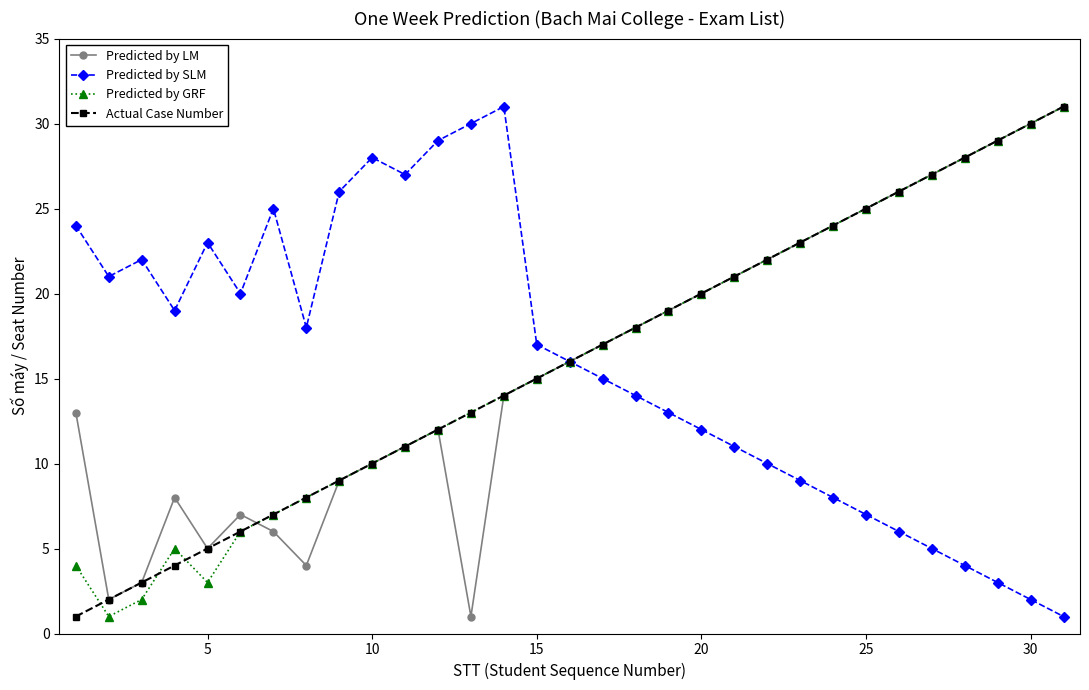

How many interior local valleys does the Predicted by SLM series have?

5